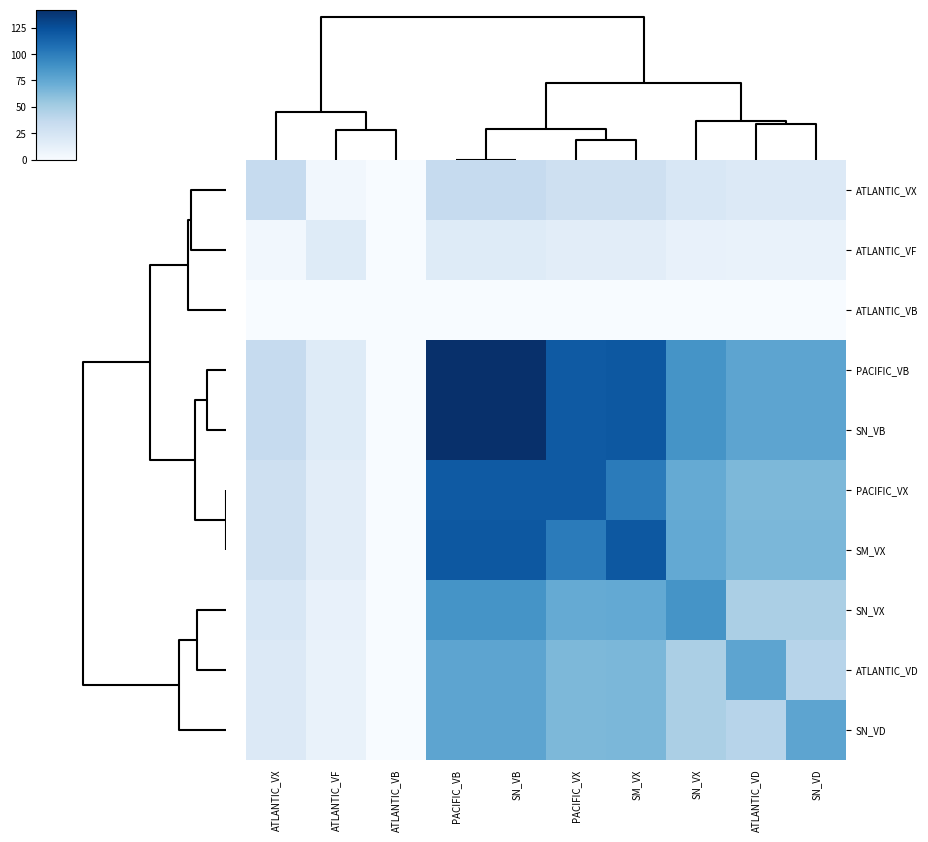

How many data points does each series have?

10